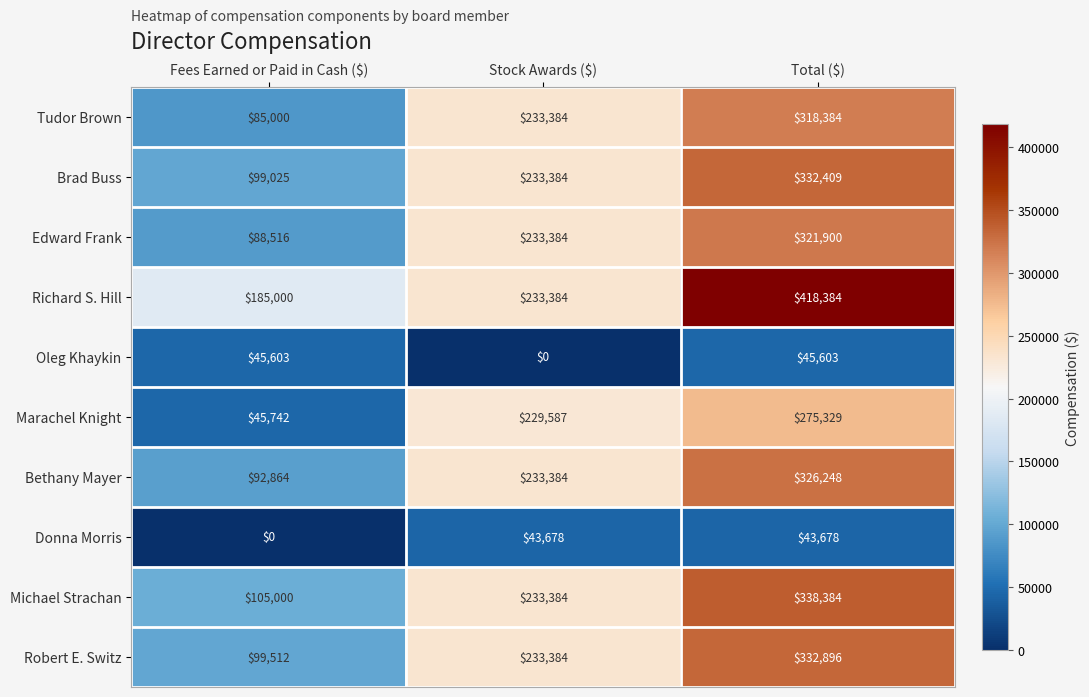

Which series changed the most between Stock Awards ($) and Total ($)?

Richard S. Hill